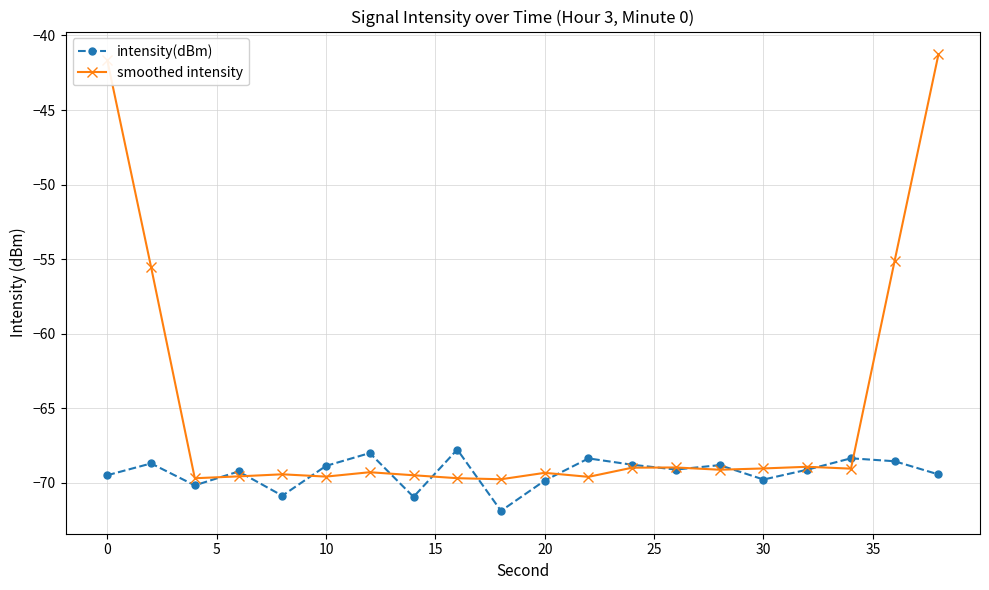

Rank the series by their average value, from highest to lowest.

smoothed intensity, intensity(dBm)